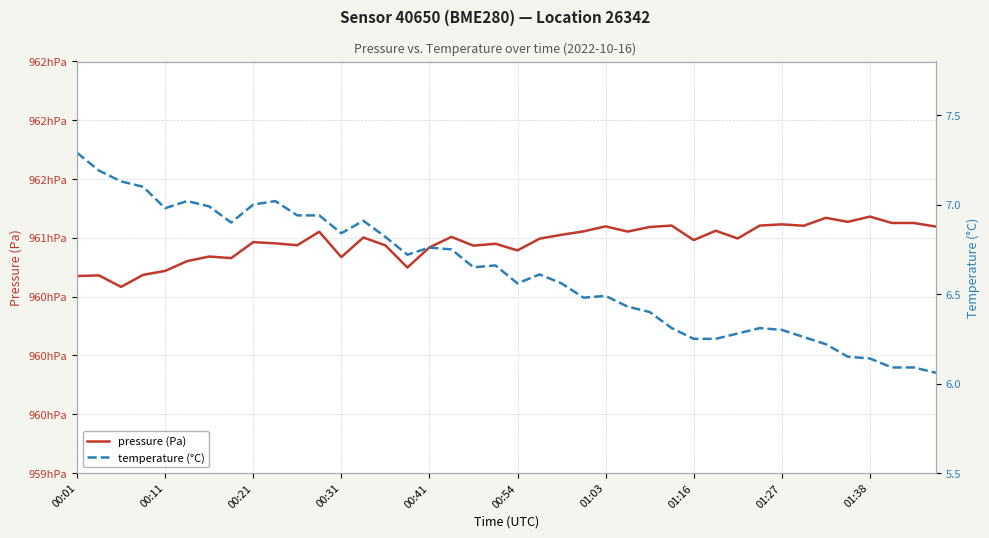

Count the number of categories in the chart.

40